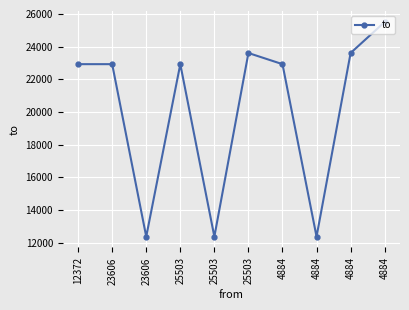

How many series are shown in this chart?

1